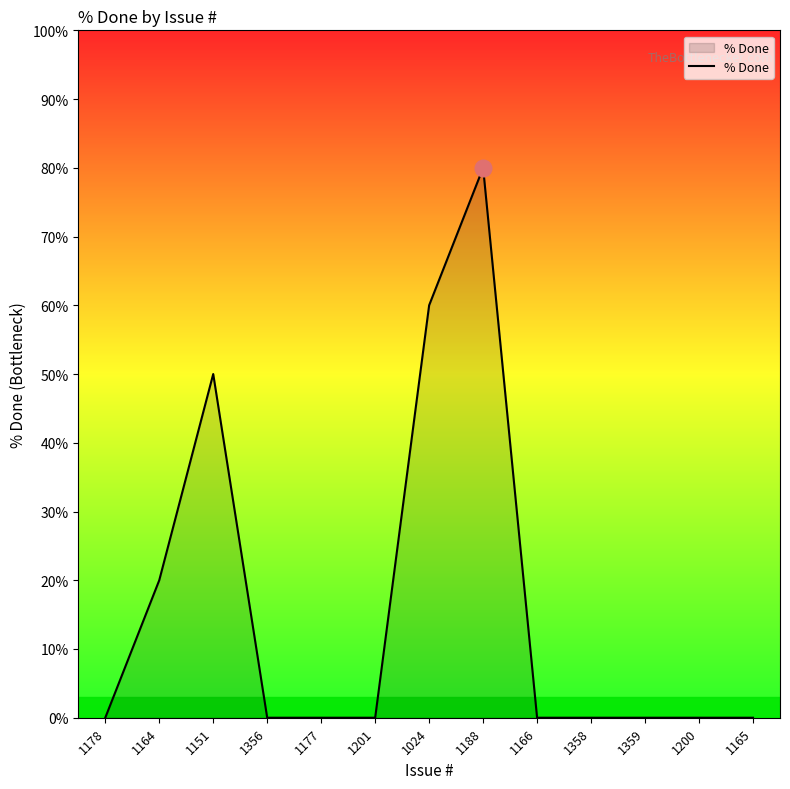

Which label corresponds to the largest value in the chart?

1188